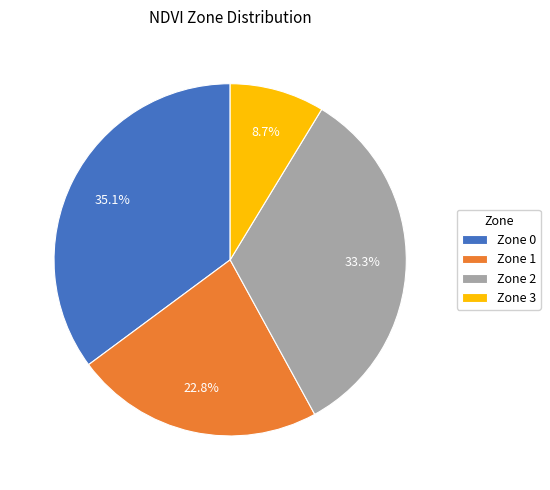

Count the number of slices in the pie.

4